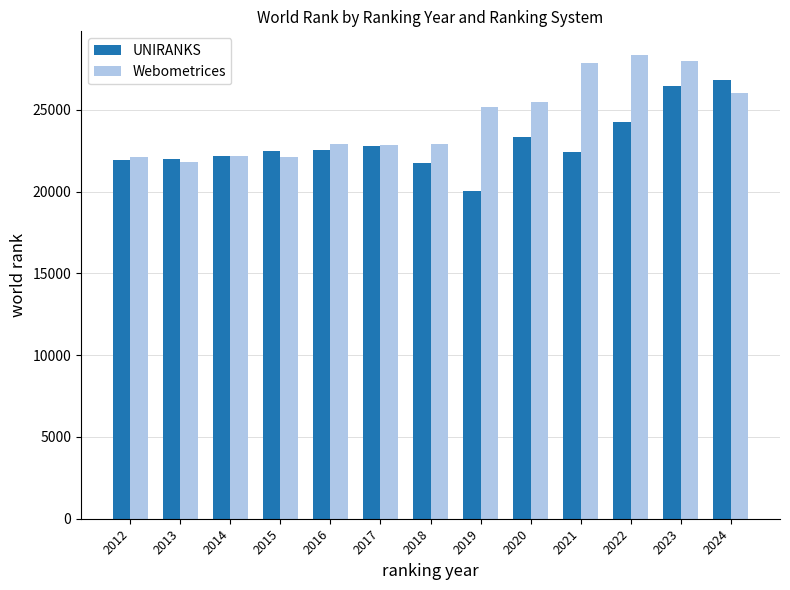

What is the difference between the Webometrices values at 2024 and 2014?

3869